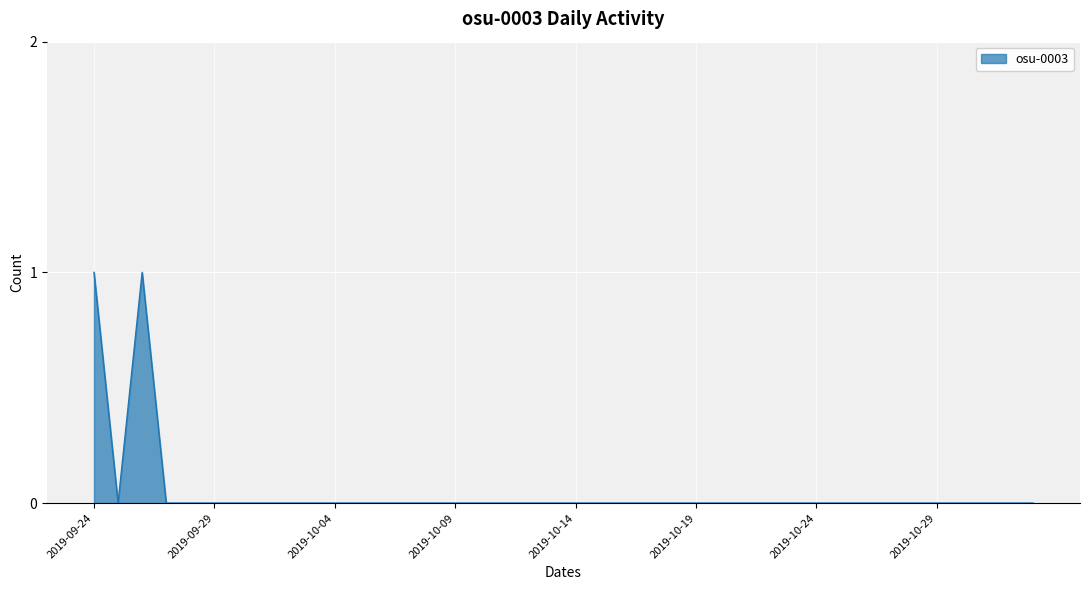

Count the values in the range 0 to 1.

40